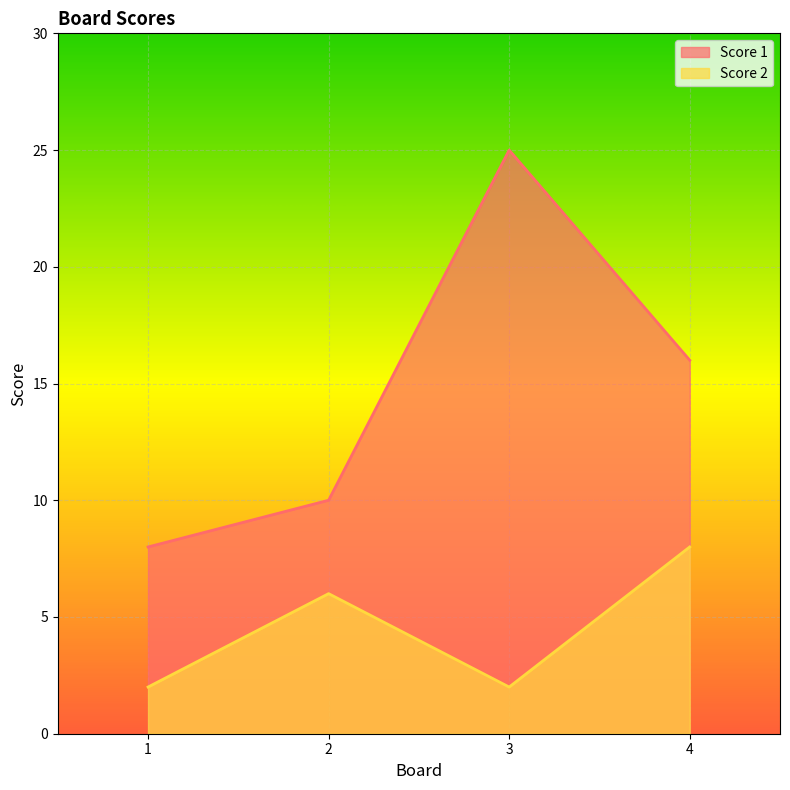

How many lines are shown in the chart?

2